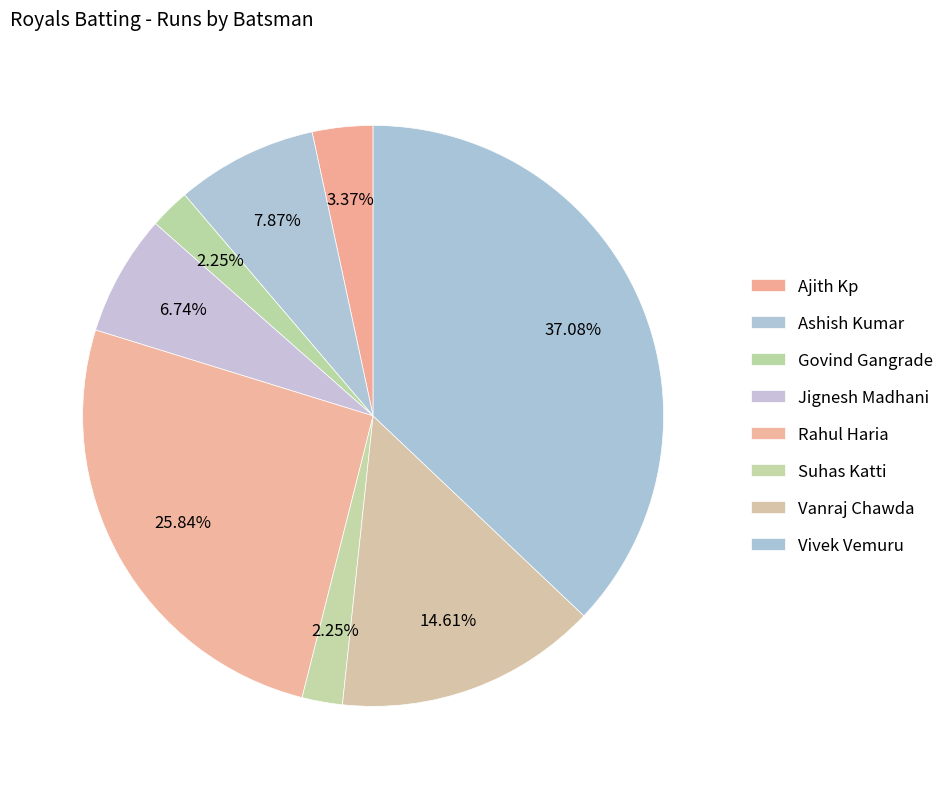

How many segments does this pie chart have?

8